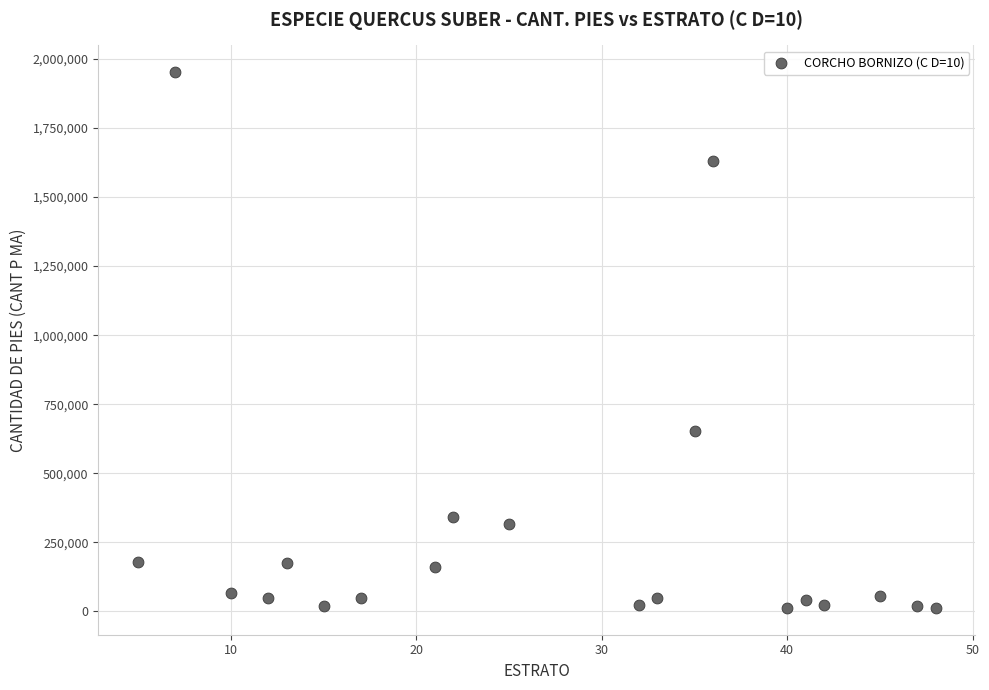

What is the range of X values (max minus min)?

43.0